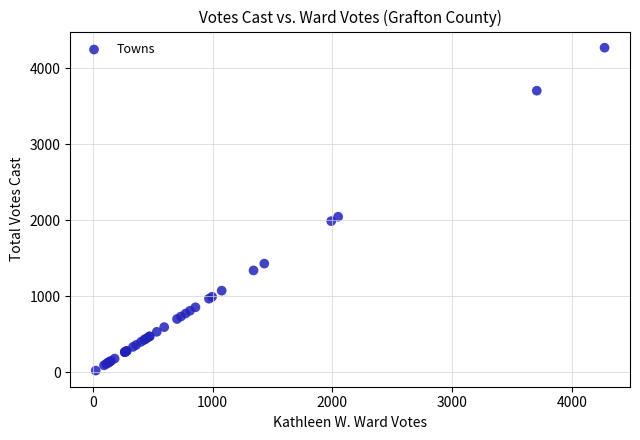

What Y value in the scatter plot is closest to 2148?

2048